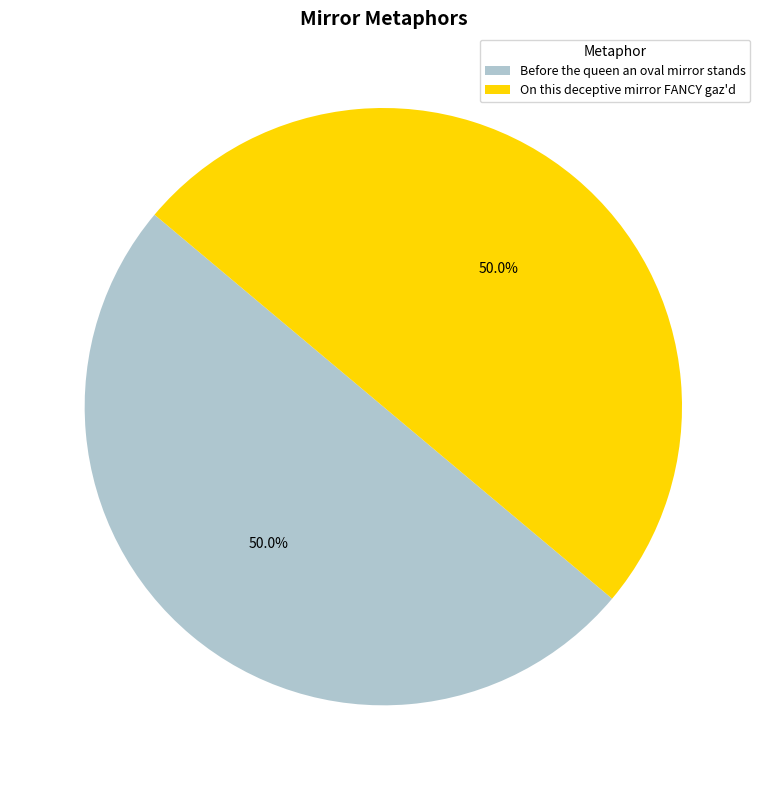

What is the ratio of the value at Before the queen an oval mirror stands to the value at On this deceptive mirror FANCY gaz'd?

1.0